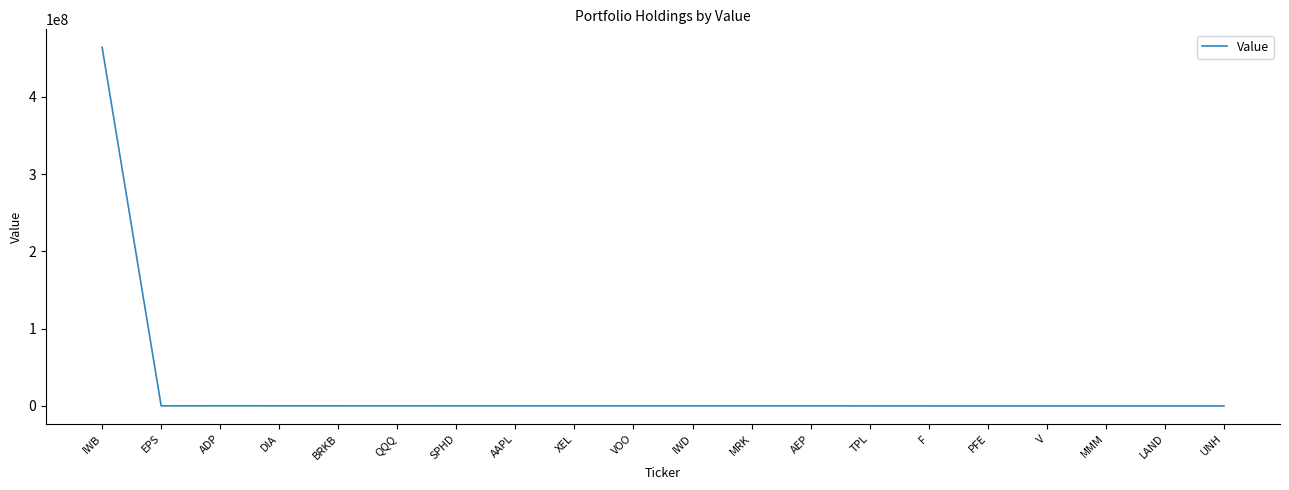

What is the sum of the values at MMM and MRK?

74000